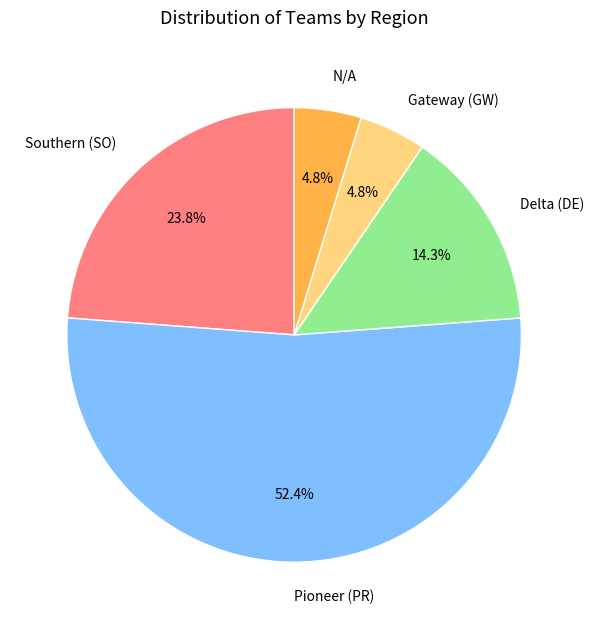

To the nearest percent, what is the difference between the largest and smallest slice percentages?

48%